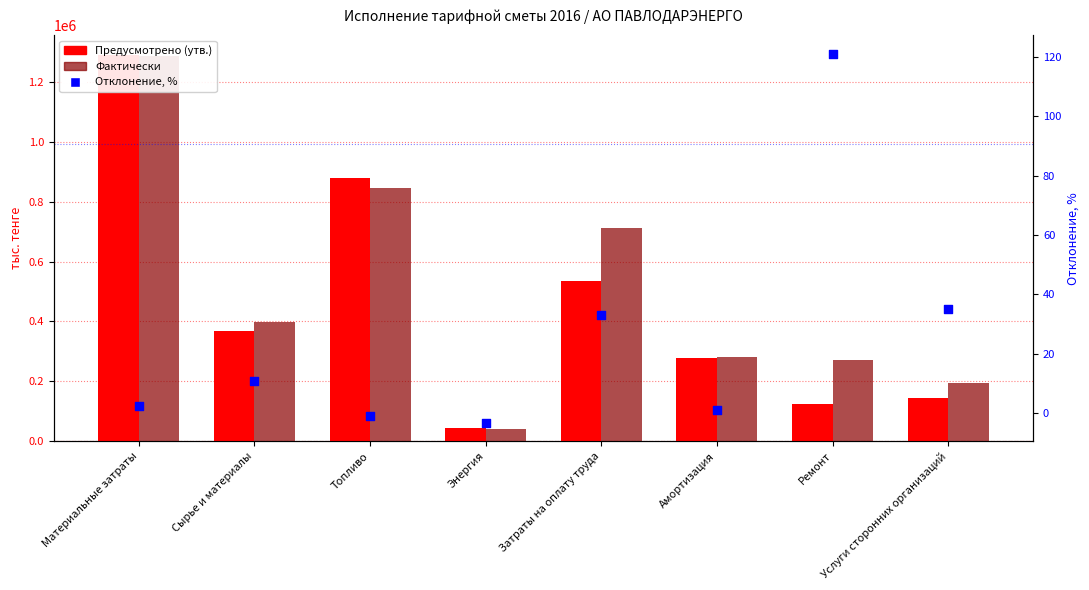

At which category is the sum across all series the highest?

Материальные затраты